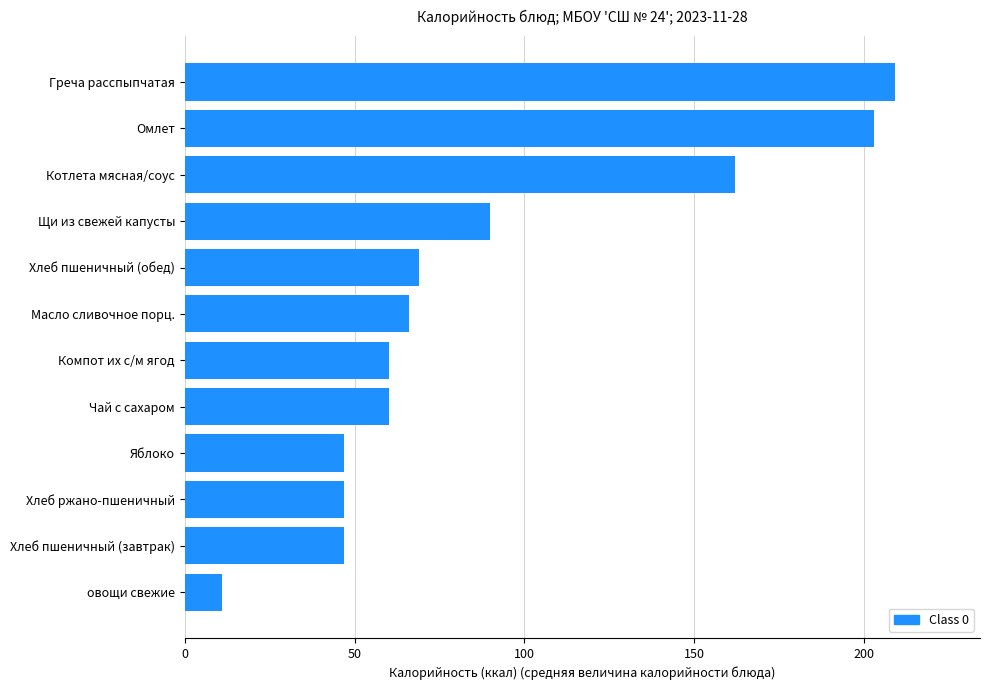

How many bars are there in total?

12